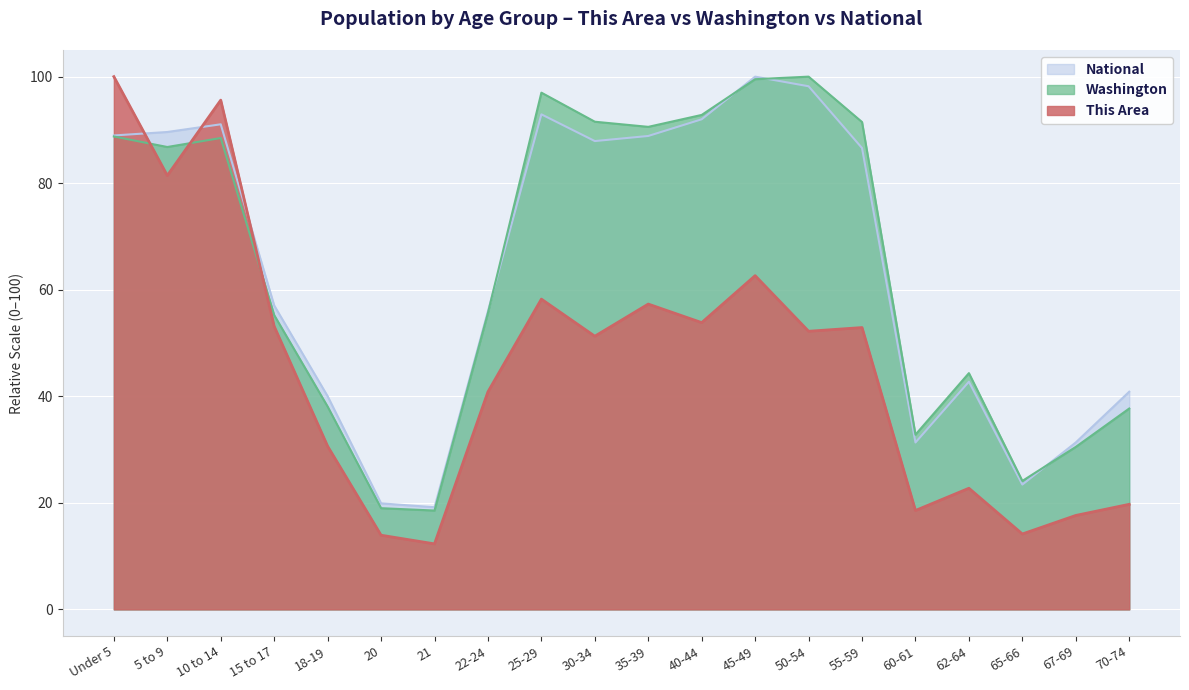

What value does the This Area series have at 67-69?

17.6